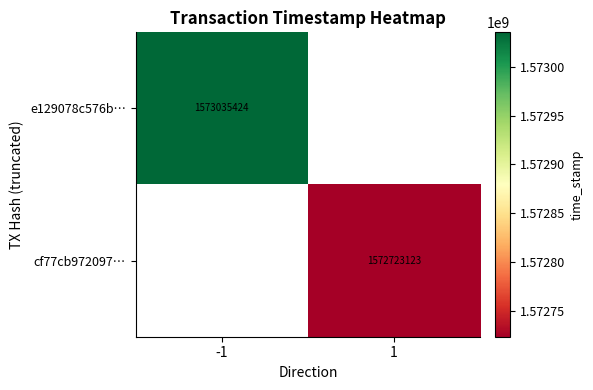

How many series are shown in this chart?

2